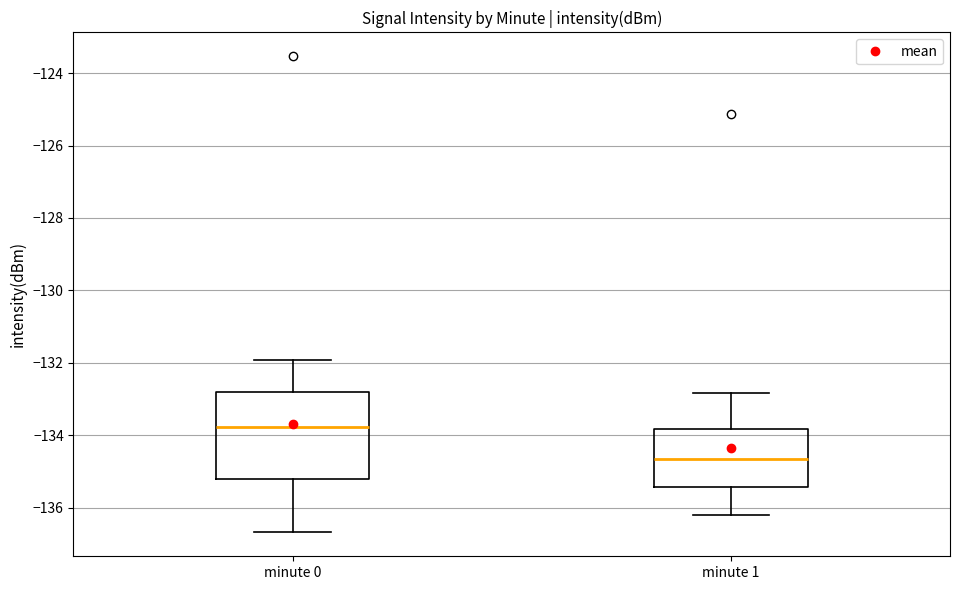

Comparing the boxes themselves (not the whiskers), which one is the tallest?

minute 0